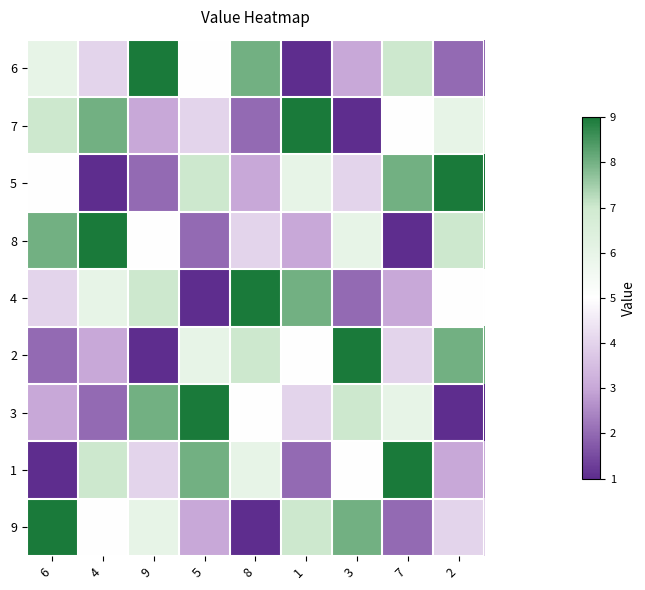

At how many categories does at least one series exceed 6?

9